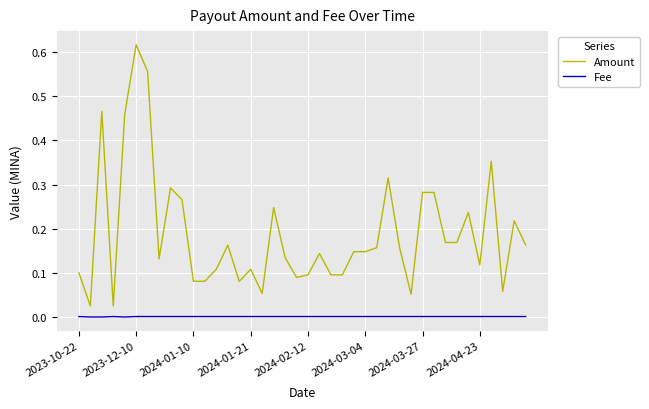

True or false: Amount and Fee intersect in this chart.

False